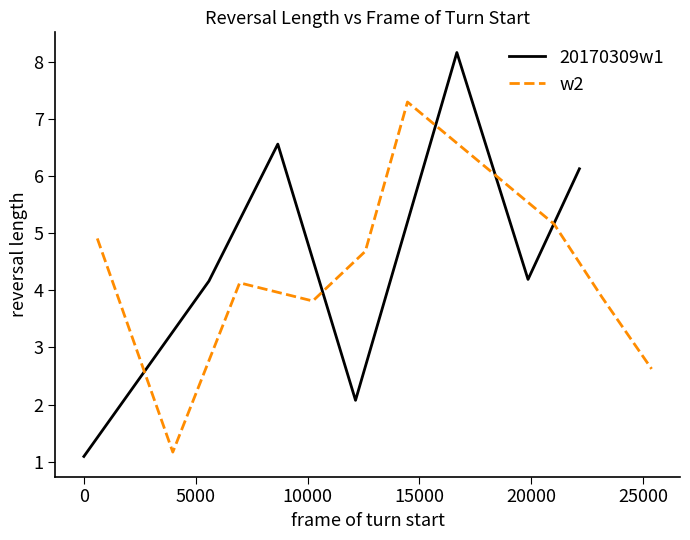

What is the greatest value displayed?

8.2